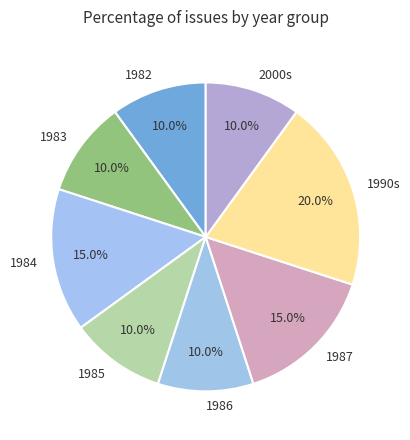

To the nearest percent, what is the difference between the 1985 and 1983 slice percentages?

0%